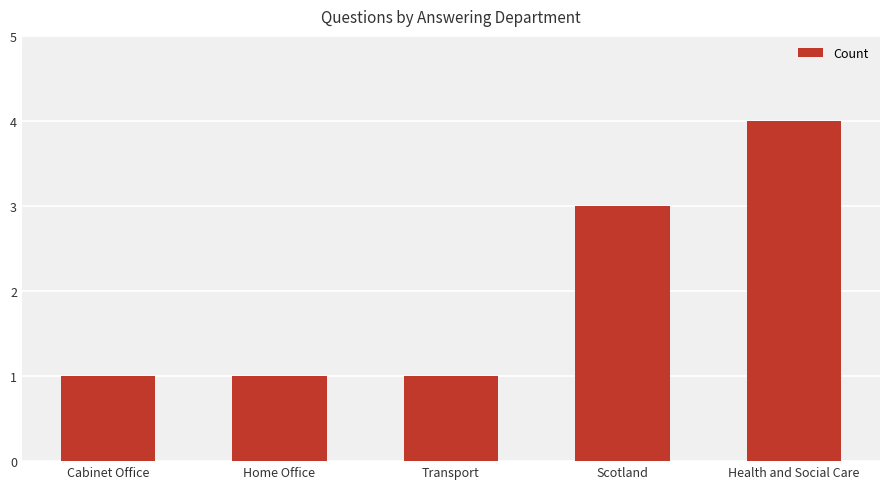

What is the change in value from Home Office to Health and Social Care?

+3